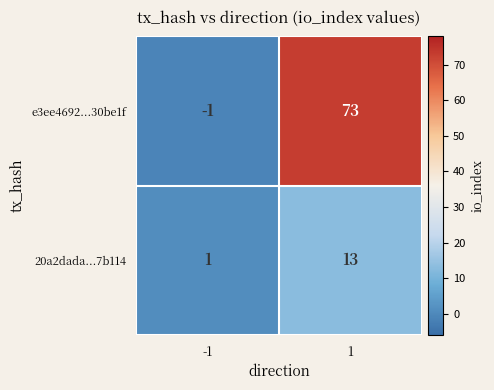

Reading left to right, transcribe all the data shown in this chart.

e3ee4692...30be1f: -1=-1	1=73
20a2dada...7b114: -1=1	1=13